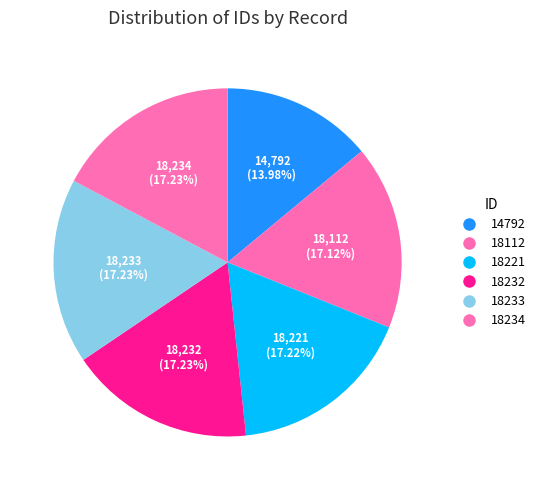

How many segments does this pie chart have?

6